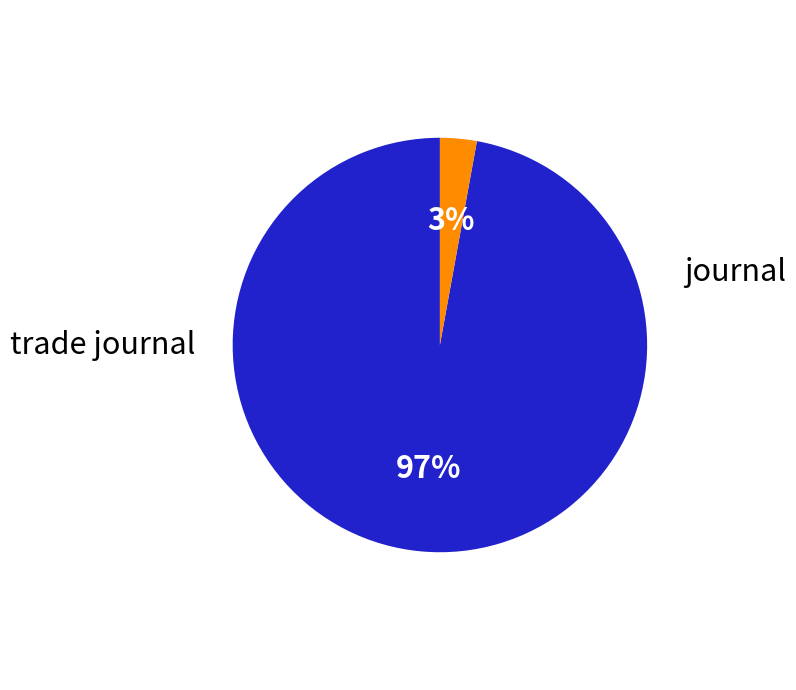

Combined, what portion of the pie is journal and trade journal?

100.0%